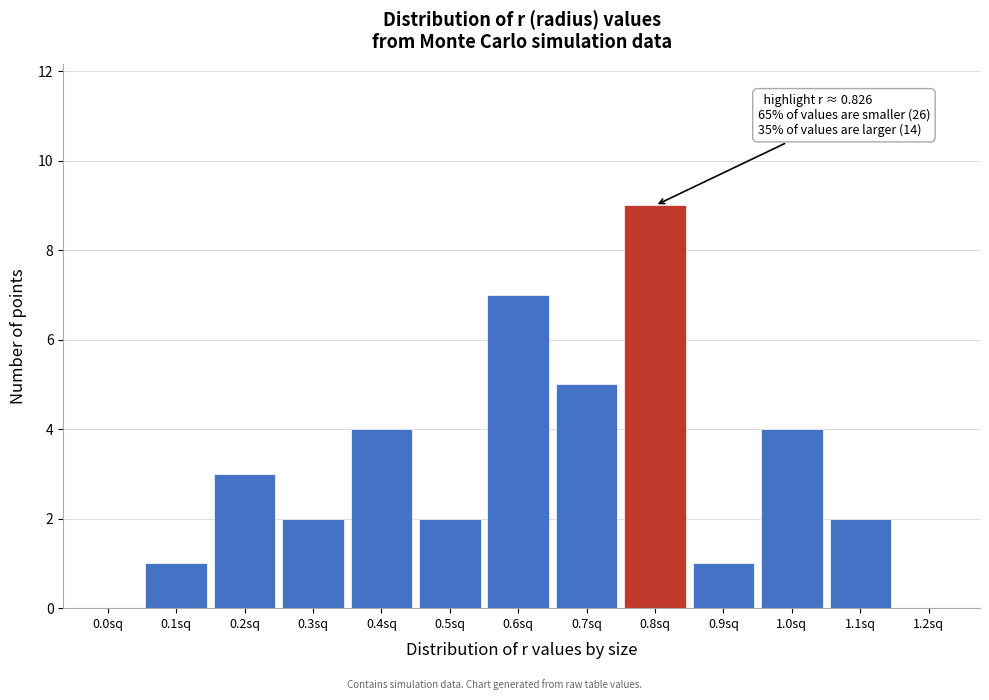

Reading right to left, list all the values displayed in this chart.

1.2sq=0	1.1sq=2	1.0sq=4	0.9sq=1	0.8sq=9	0.7sq=5	0.6sq=7	0.5sq=2	0.4sq=4	0.3sq=2	0.2sq=3	0.1sq=1	0.0sq=0